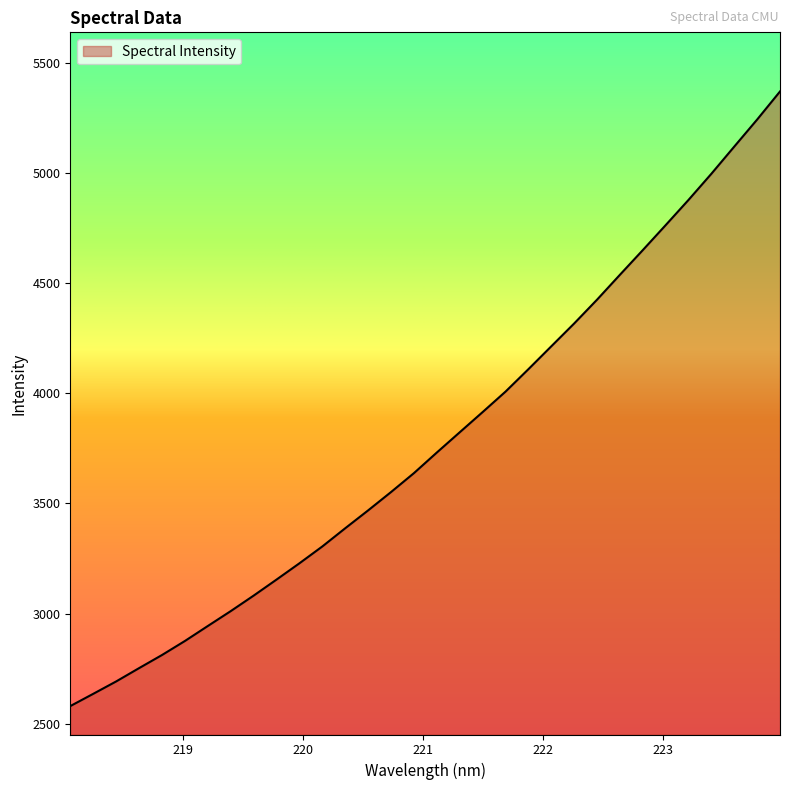

What is the minimum value shown in the chart?

2579.8